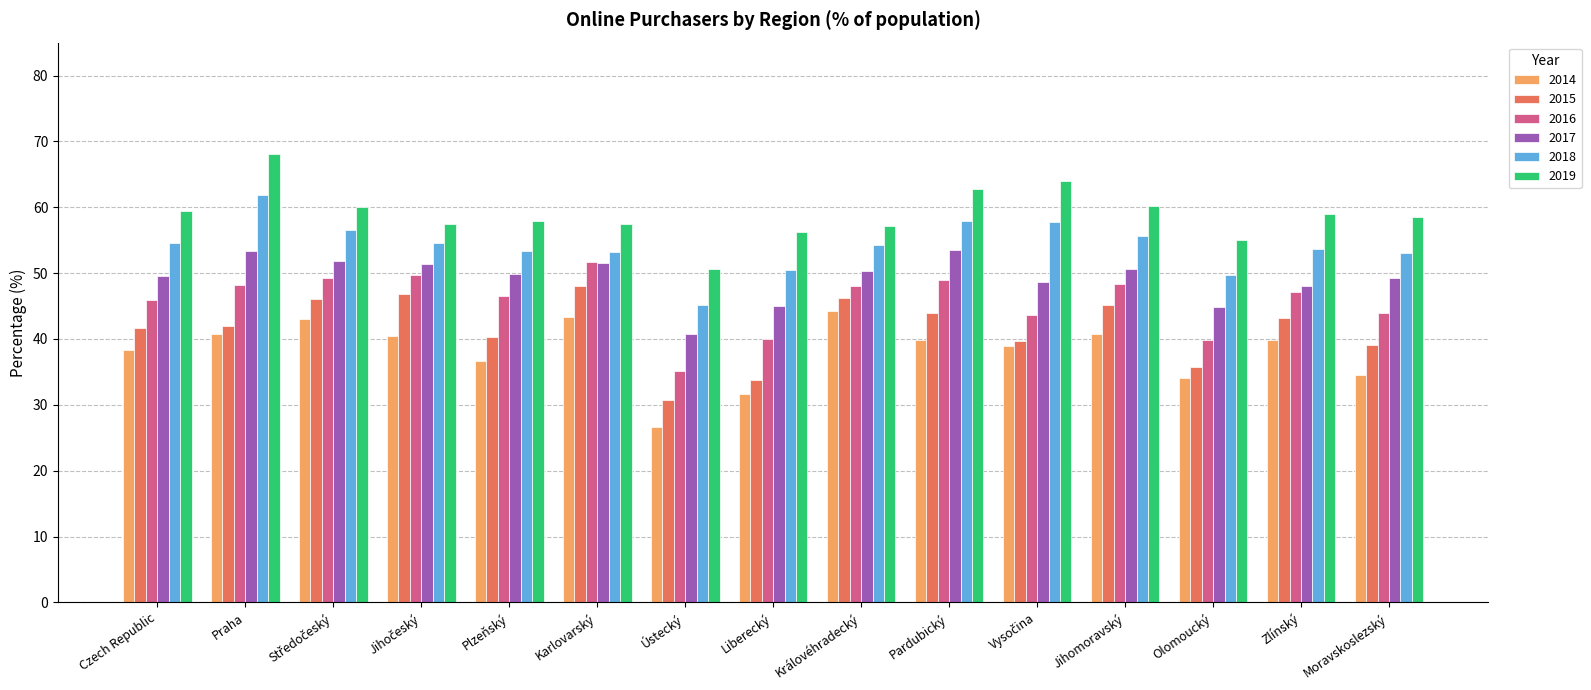

List the series in order of their peak value, lowest first.

2014, 2015, 2016, 2017, 2018, 2019